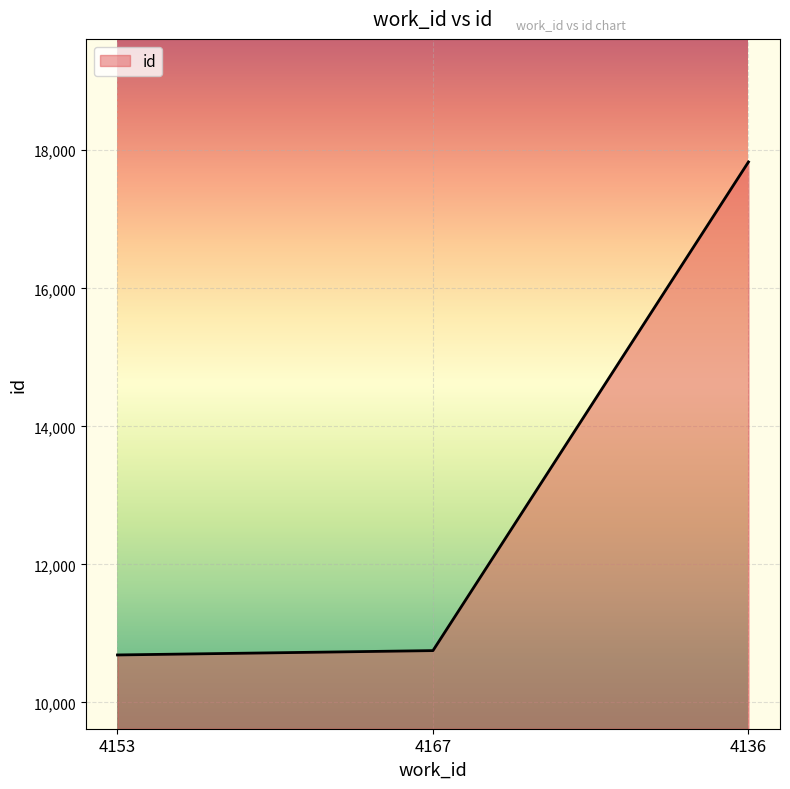

What is the difference between the maximum and second lowest values?

7080